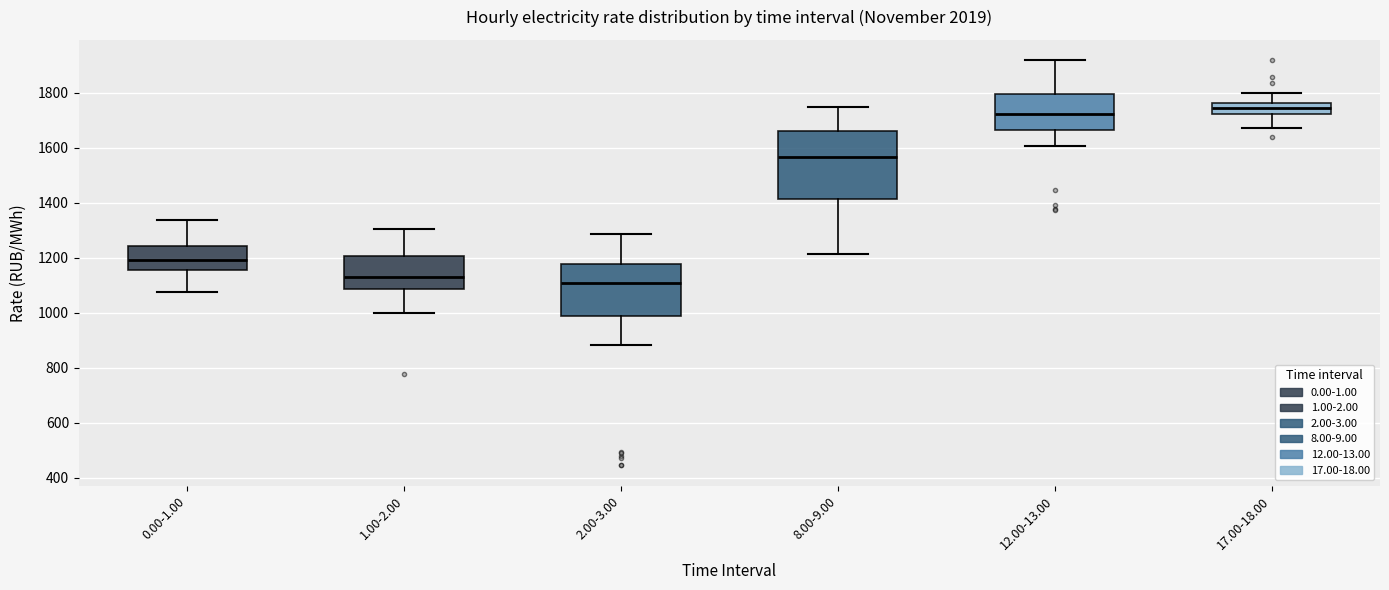

Which box is the tallest, from its lower edge to its upper edge?

8.00-9.00